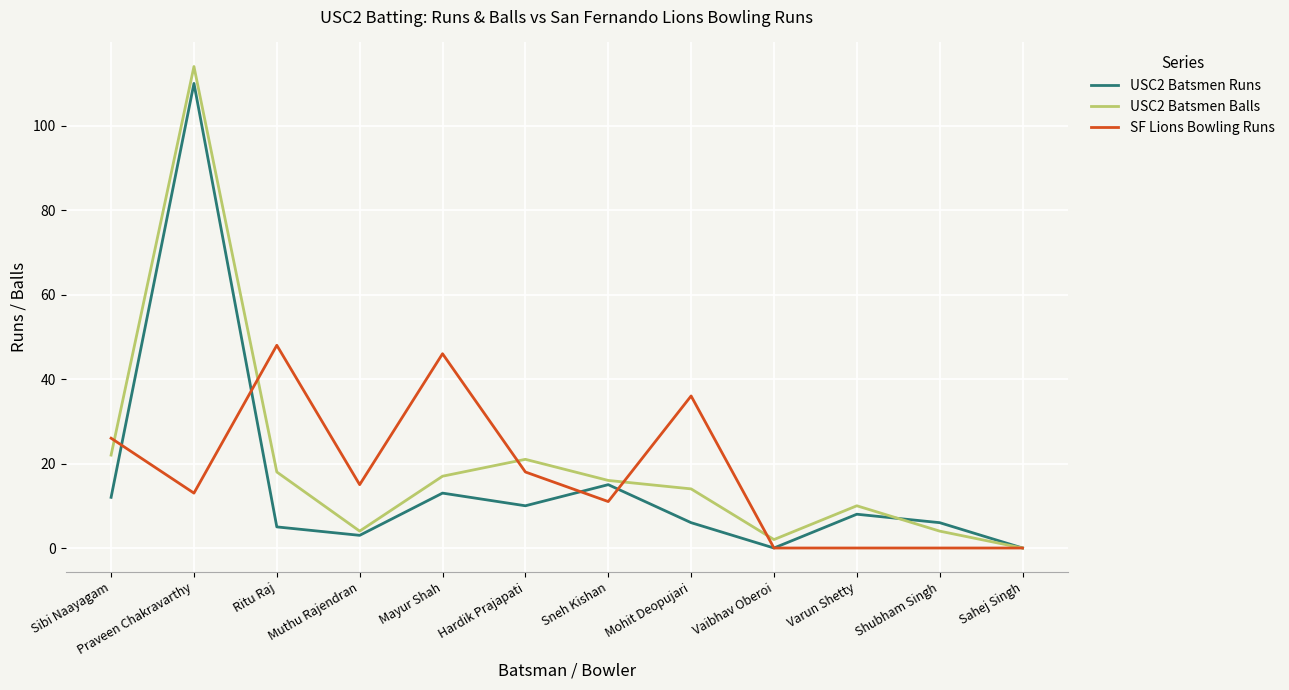

At how many categories does at least one series exceed 60?

1